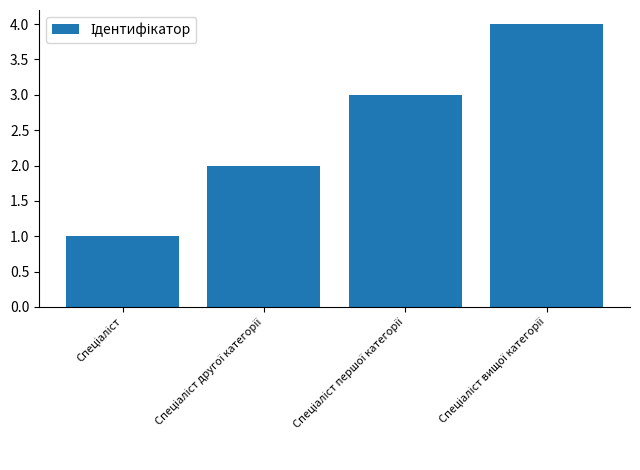

What is the difference between the maximum and minimum values?

3